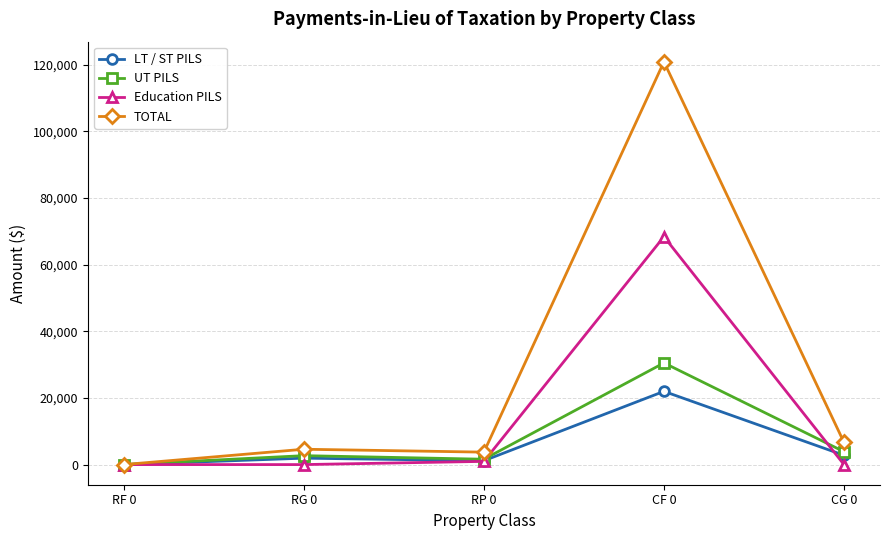

What is the label of the 1st point from the left?

RF 0